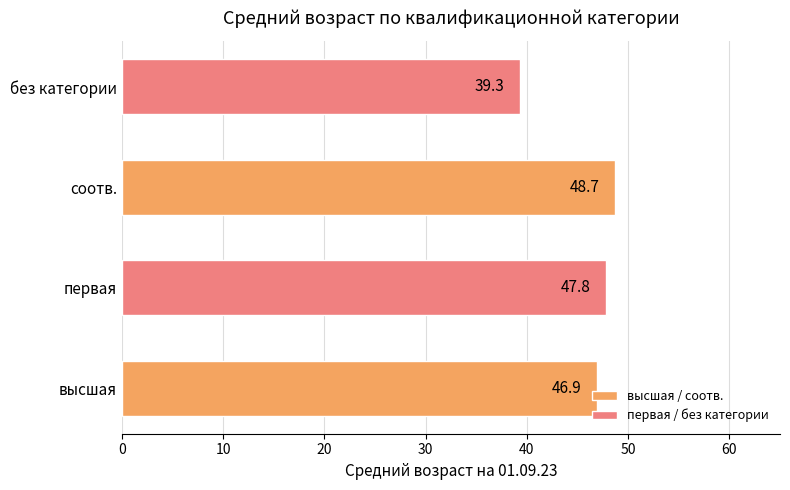

What is the change in value from первая to соотв.?

+0.9